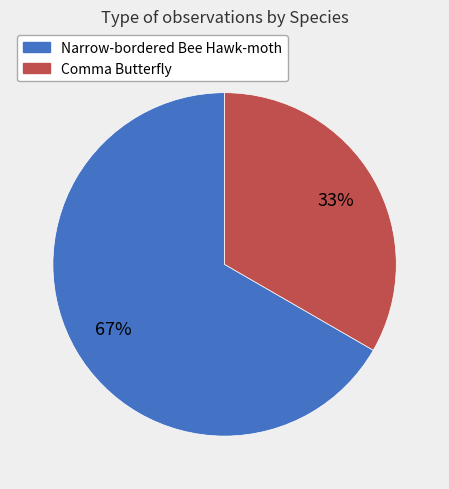

Between Comma Butterfly and Narrow-bordered Bee Hawk-moth, which is larger?

Narrow-bordered Bee Hawk-moth